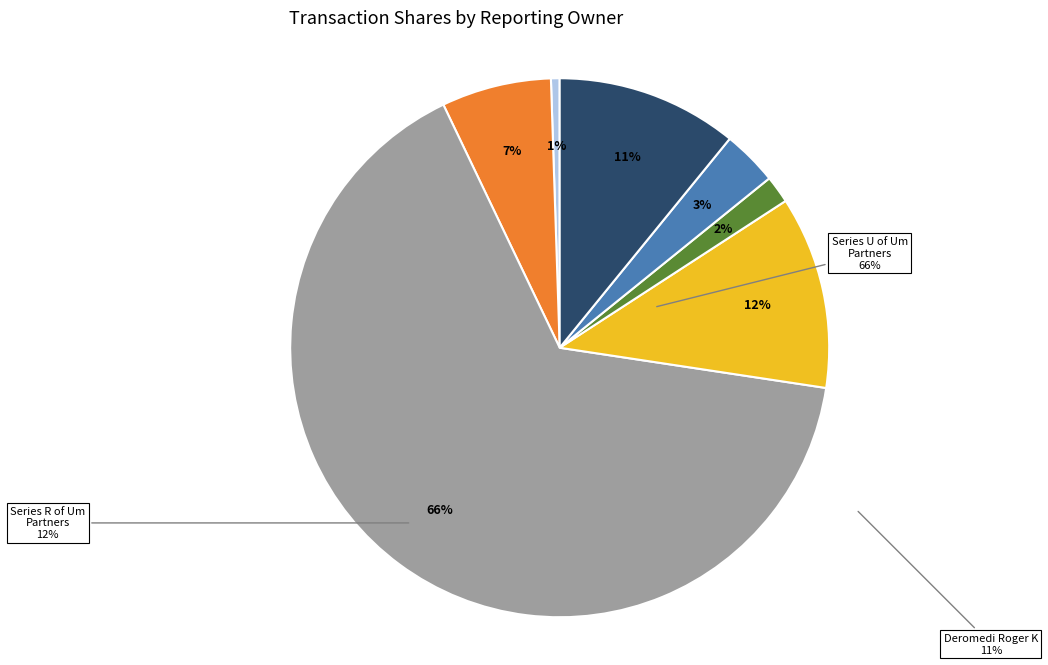

What is the majority slice?

Series U of Um Partners, LLC